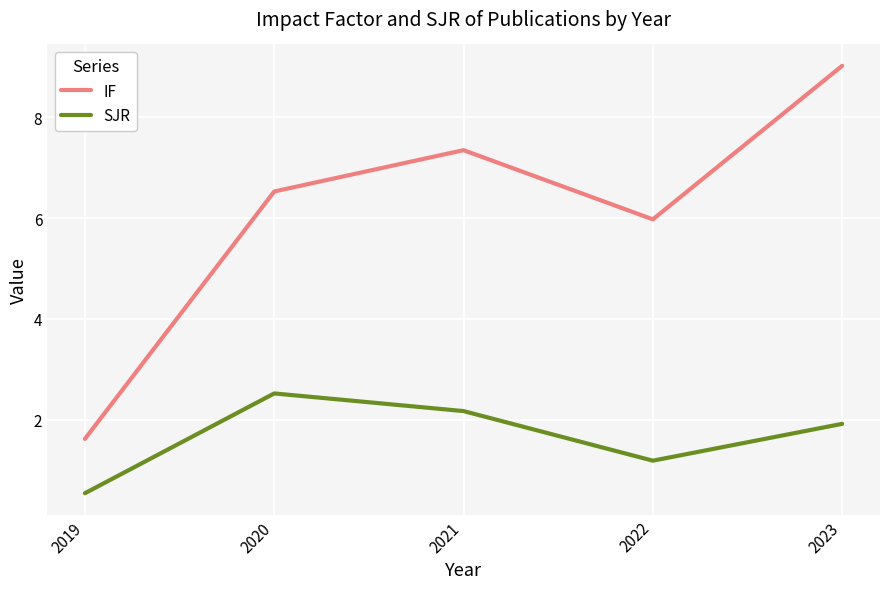

How many lines are shown in the chart?

2